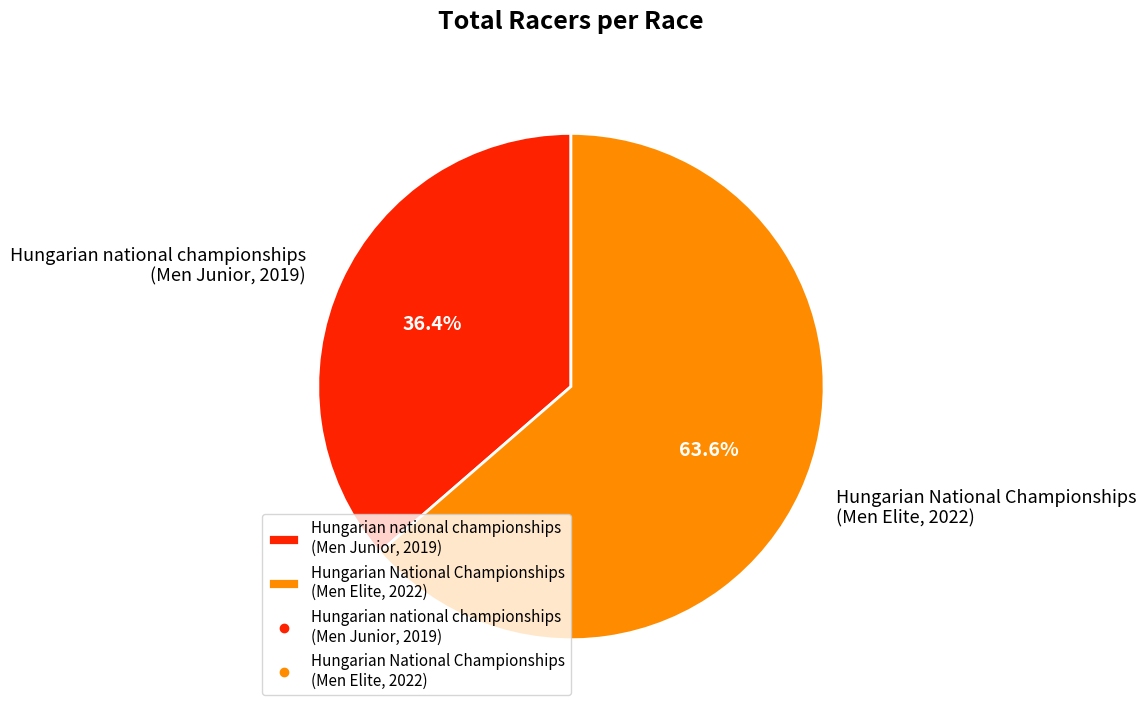

To the nearest percent, what is the average slice percentage?

50%